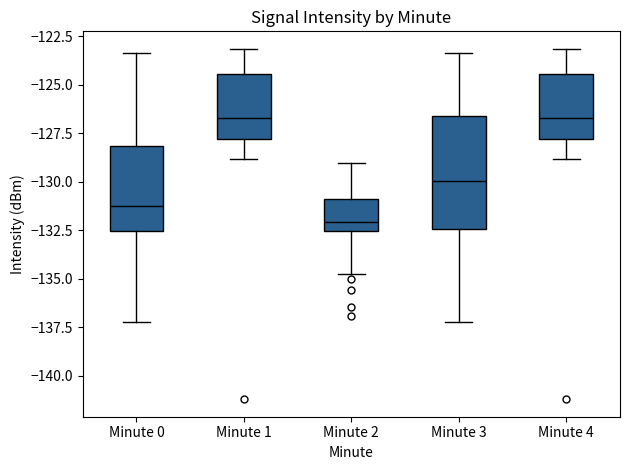

Reading left to right, read every box against the y-axis: the position of its median line, the range the box covers, and the ends of its whiskers. The values are not printed on the chart, so give them approximately, as read against the axis.

Minute 0: median -131.5, box -132.5 to -128.0, whiskers -137.0 to -123.5
Minute 1: median -126.5, box -128.0 to -124.5, whiskers -129.0 to -123.0
Minute 2: median -132.0, box -132.5 to -131.0, whiskers -134.5 to -129.0
Minute 3: median -130.0, box -132.5 to -126.5, whiskers -137.0 to -123.5
Minute 4: median -126.5, box -128.0 to -124.5, whiskers -129.0 to -123.0